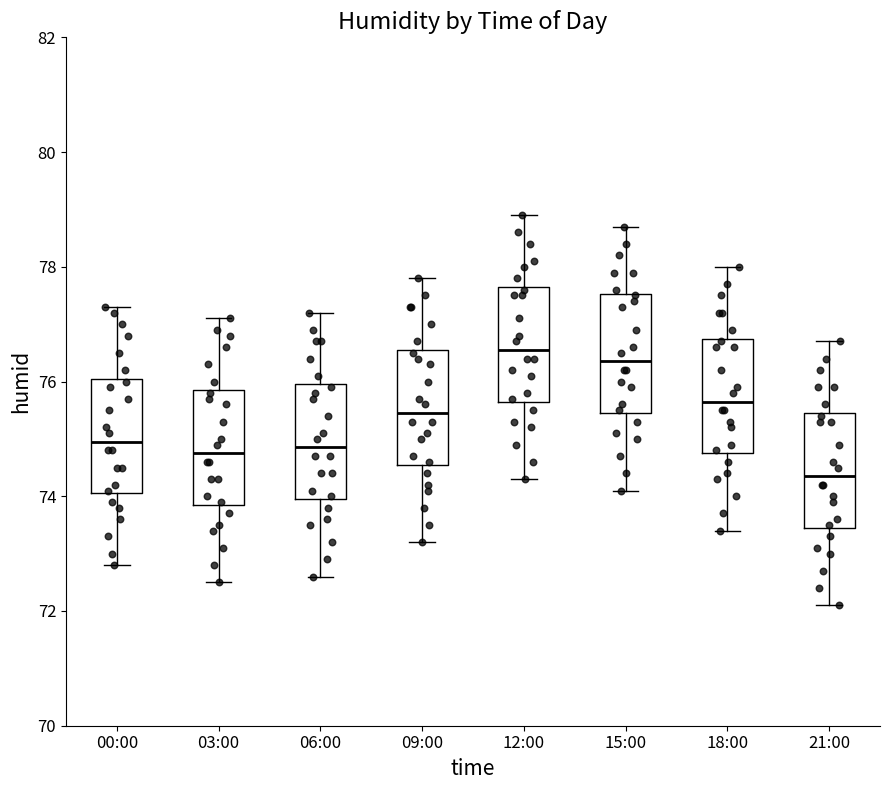

Which box's median line is the lowest?

21:00